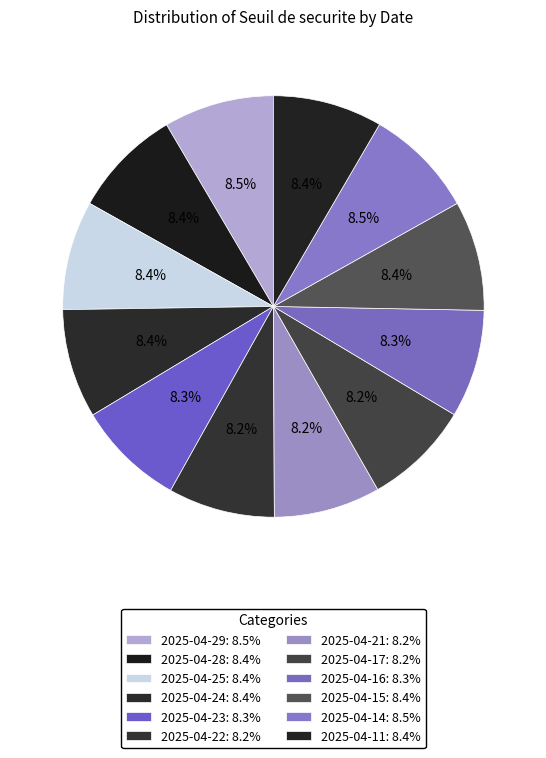

Do 2025-04-29 and 2025-04-28 together represent more than half of the pie?

No